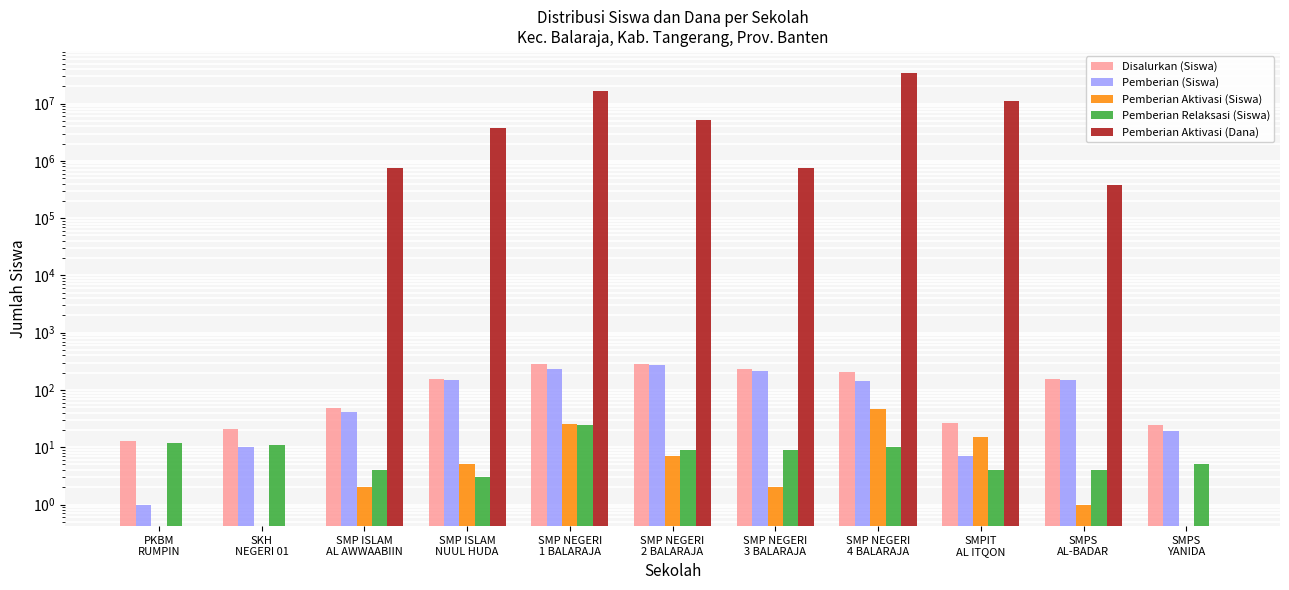

What is the difference between the maximum and minimum values in the Pemberian Aktivasi (Dana) series?

34875000